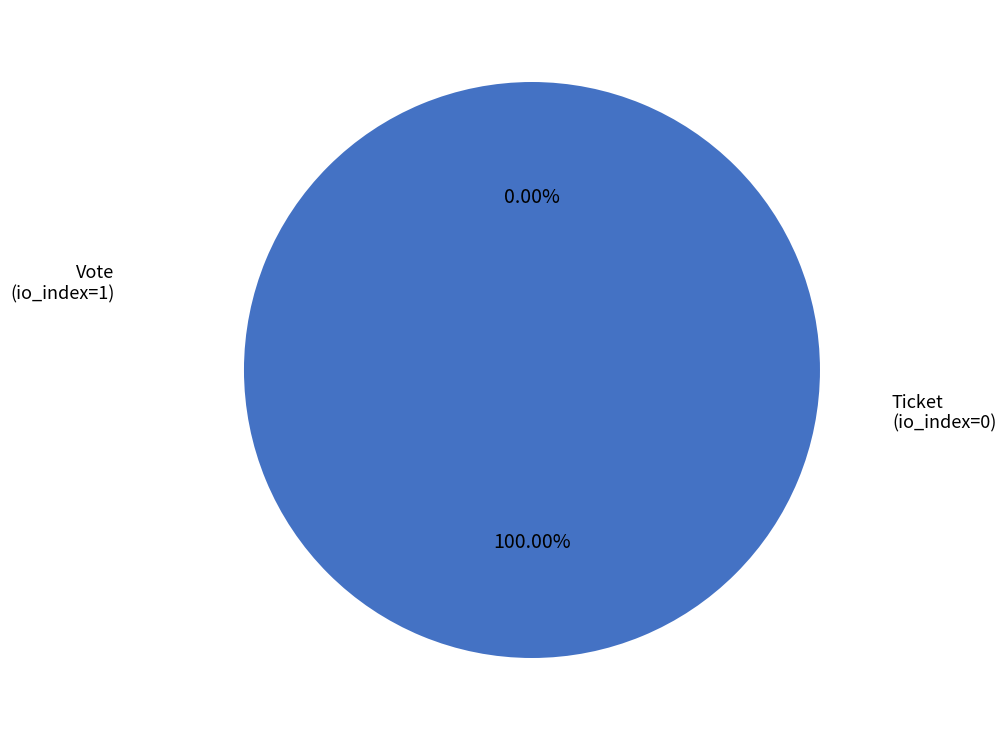

To the nearest percent, what is the average slice percentage?

50%